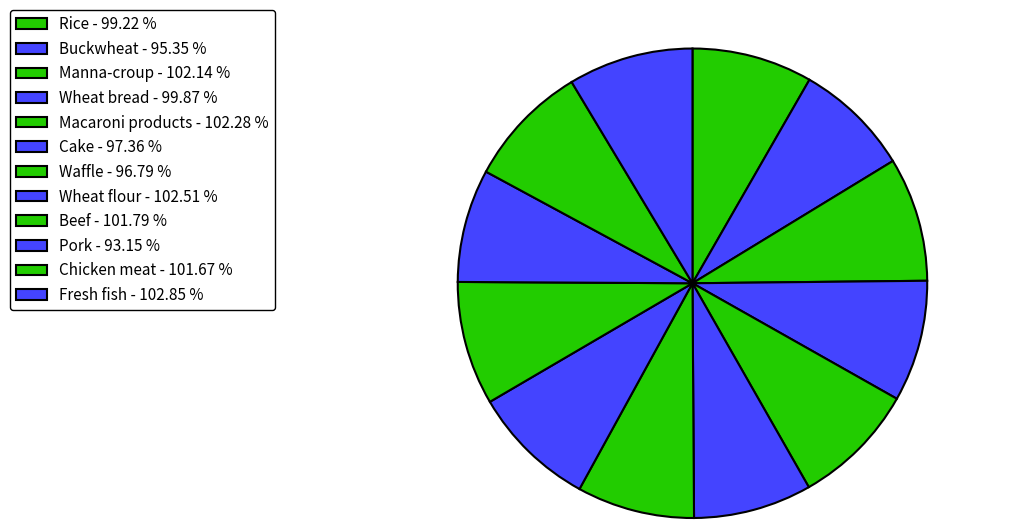

Is Cake the majority of the pie?

No